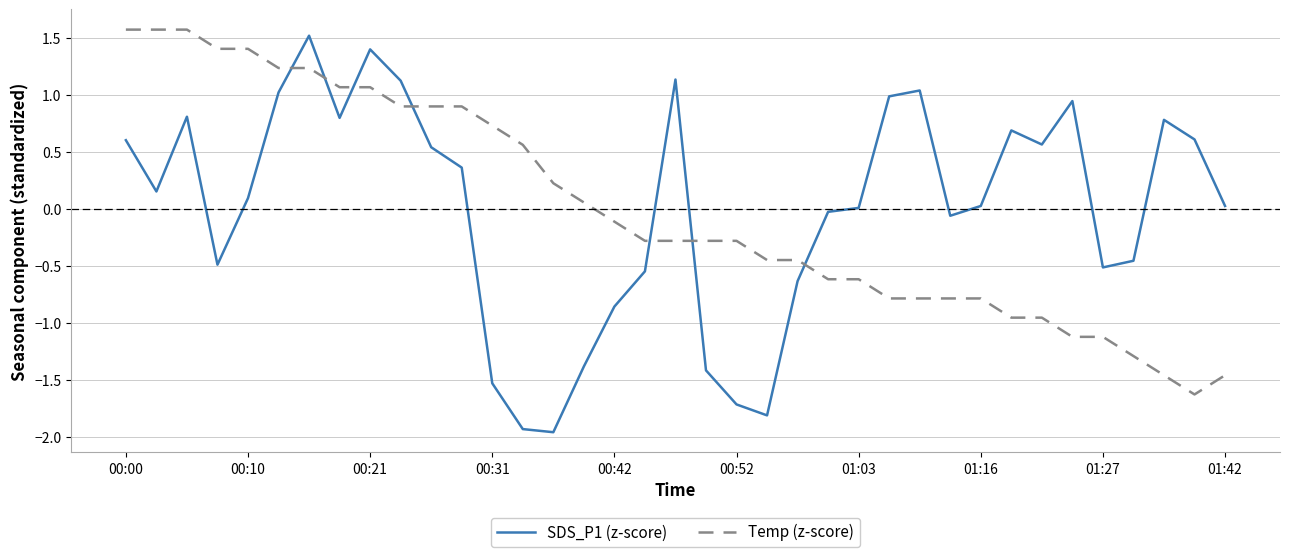

Which series ends up on top after the final intersection of SDS_P1 (z-score) and Temp (z-score)?

SDS_P1 (z-score)